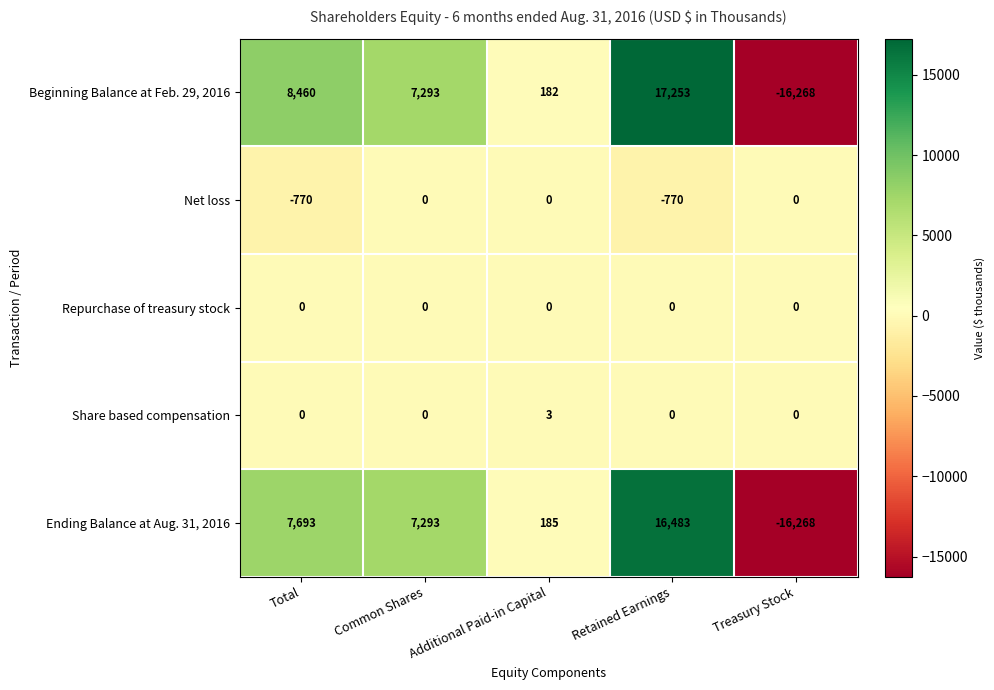

The value of Net loss at Additional Paid-in Capital is 0. True or false?

True